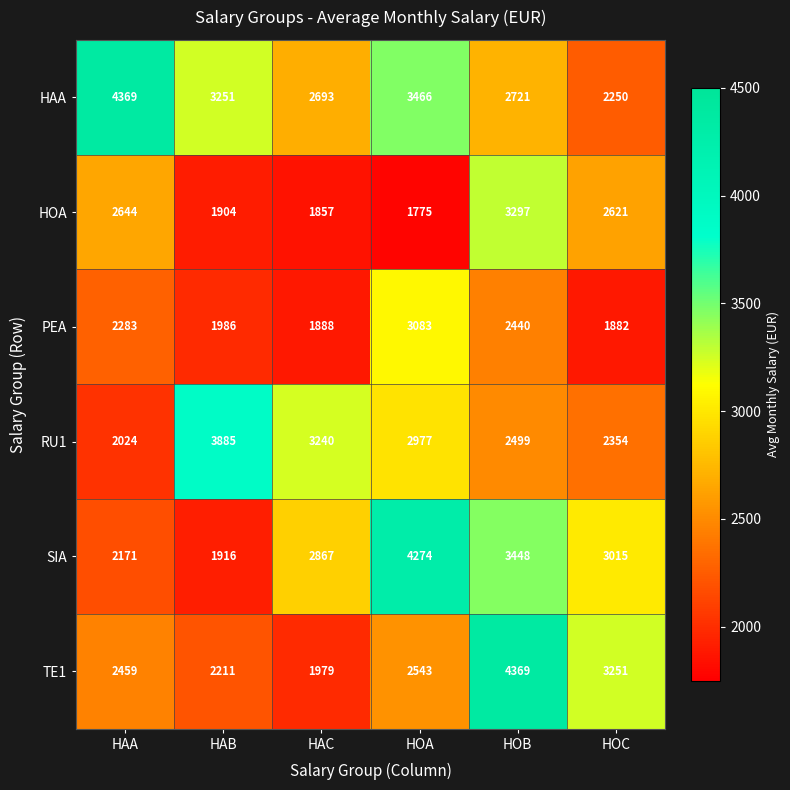

True or false: RU1 has a value of 536 at HOB.

False